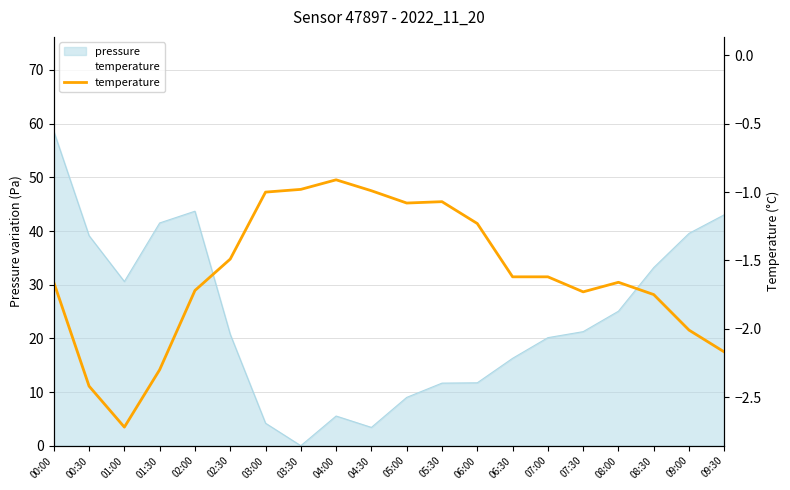

How many lines are shown in the chart?

1